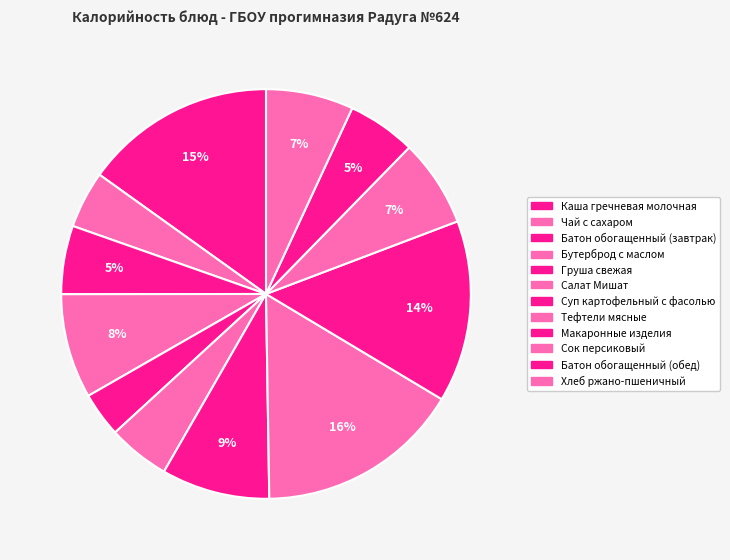

How many slices are in this pie chart?

12